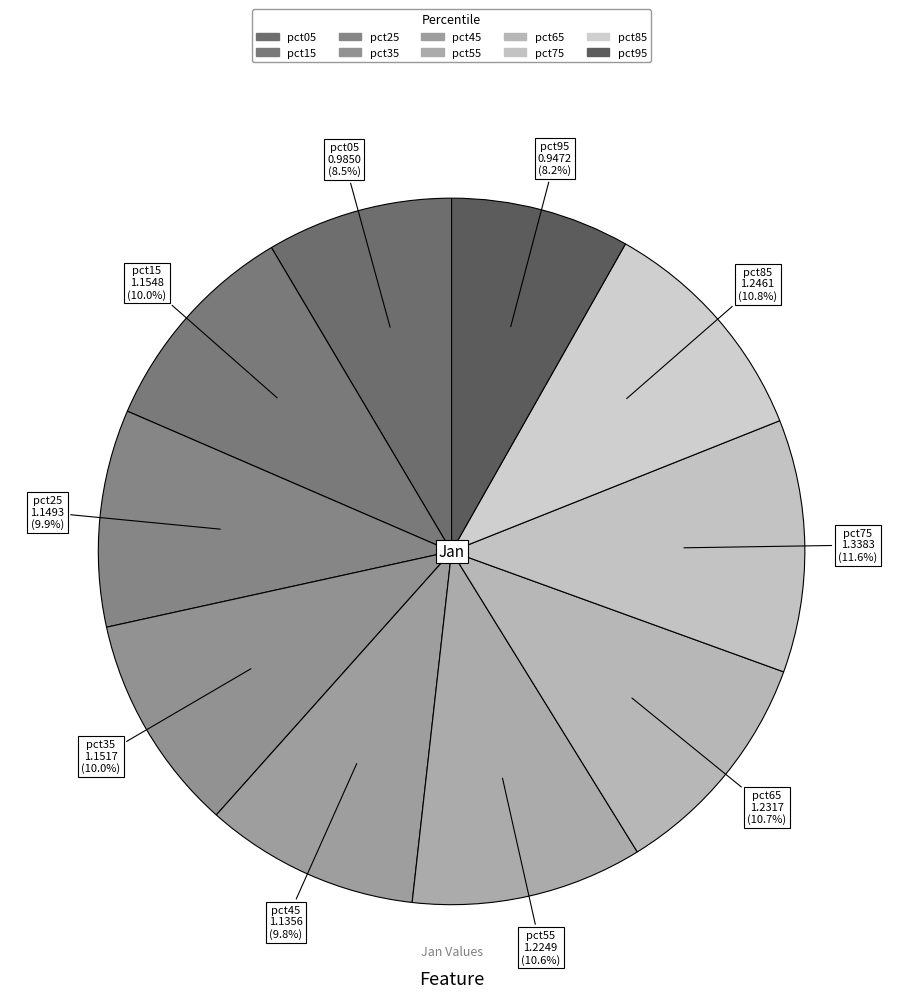

To the nearest percent, what is the combined percentage of pct95 and pct45?

18%